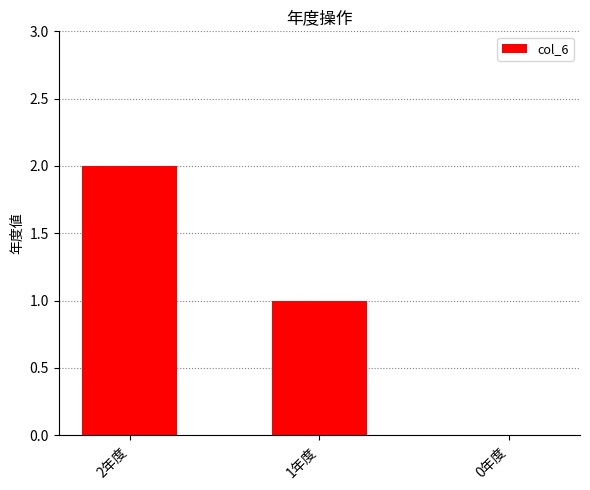

Is it true that the value at 0年度 is 0?

True